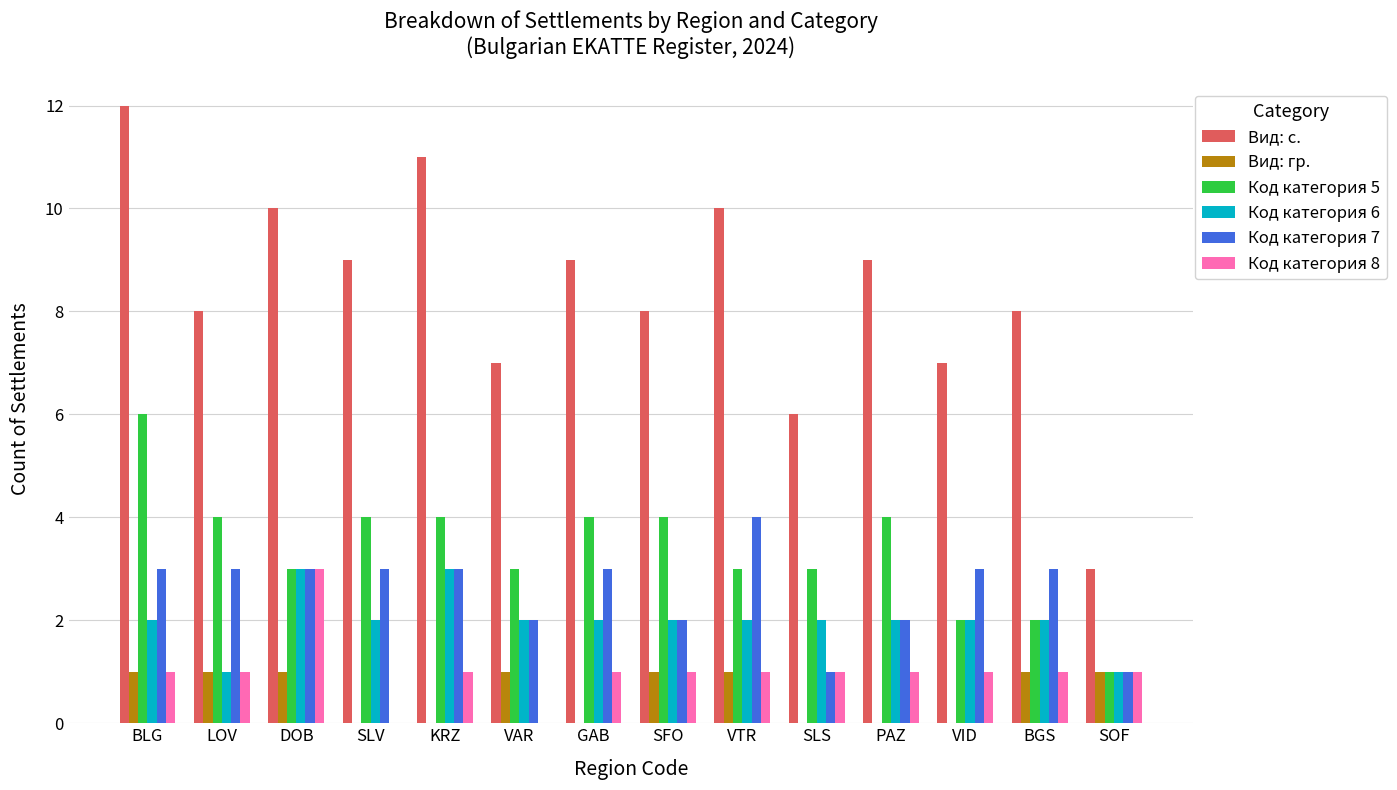

Reading right to left, transcribe all the data shown in this chart.

Вид: с.: SOF=3	BGS=8	VID=7	PAZ=9	SLS=6	VTR=10	SFO=8	GAB=9	VAR=7	KRZ=11	SLV=9	DOB=10	LOV=8	BLG=12
Вид: гр.: SOF=1	BGS=1	VID=0	PAZ=0	SLS=0	VTR=1	SFO=1	GAB=0	VAR=1	KRZ=0	SLV=0	DOB=1	LOV=1	BLG=1
Код категория 5: SOF=1	BGS=2	VID=2	PAZ=4	SLS=3	VTR=3	SFO=4	GAB=4	VAR=3	KRZ=4	SLV=4	DOB=3	LOV=4	BLG=6
Код категория 6: SOF=1	BGS=2	VID=2	PAZ=2	SLS=2	VTR=2	SFO=2	GAB=2	VAR=2	KRZ=3	SLV=2	DOB=3	LOV=1	BLG=2
Код категория 7: SOF=1	BGS=3	VID=3	PAZ=2	SLS=1	VTR=4	SFO=2	GAB=3	VAR=2	KRZ=3	SLV=3	DOB=3	LOV=3	BLG=3
Код категория 8: SOF=1	BGS=1	VID=1	PAZ=1	SLS=1	VTR=1	SFO=1	GAB=1	VAR=0	KRZ=1	SLV=0	DOB=3	LOV=1	BLG=1